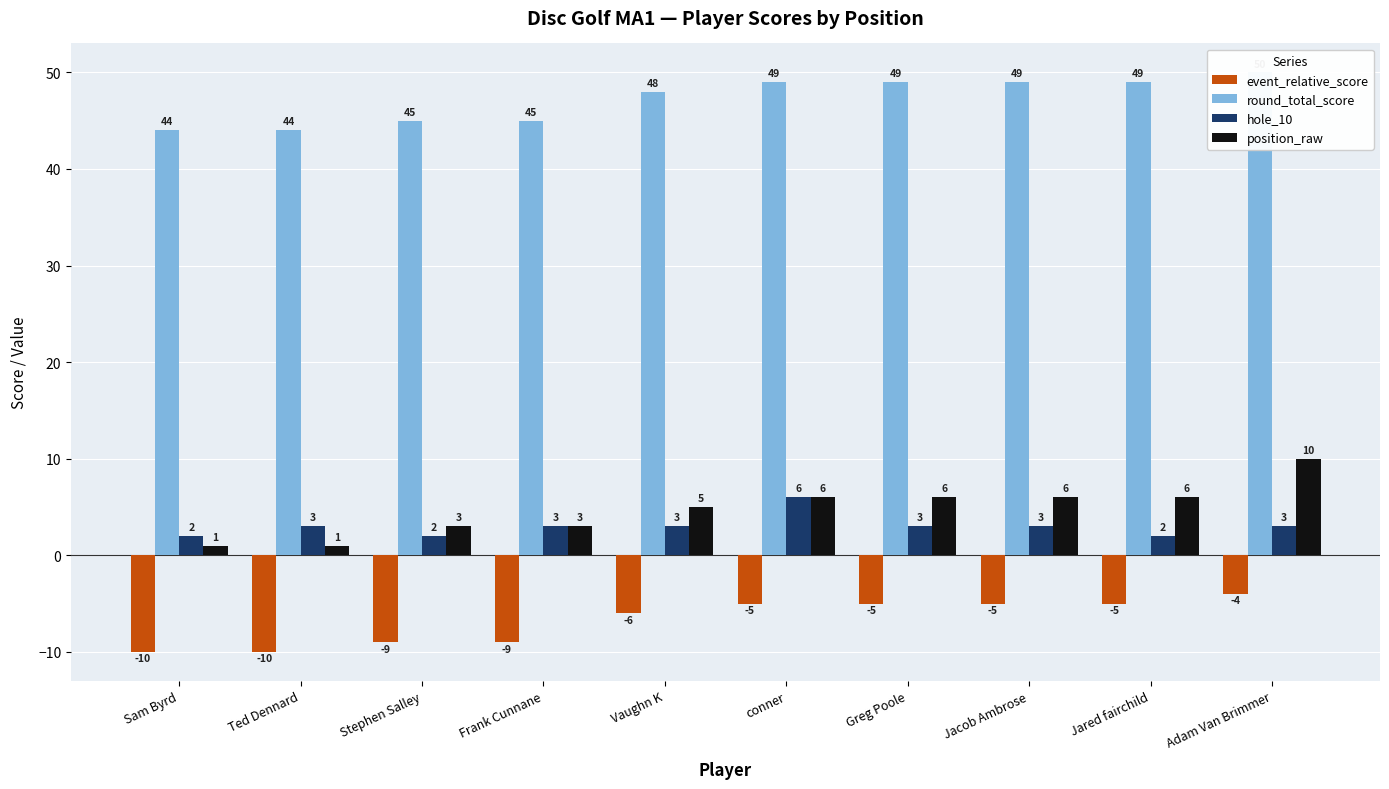

What are all the series names shown in the legend?

event_relative_score, round_total_score, hole_10, position_raw